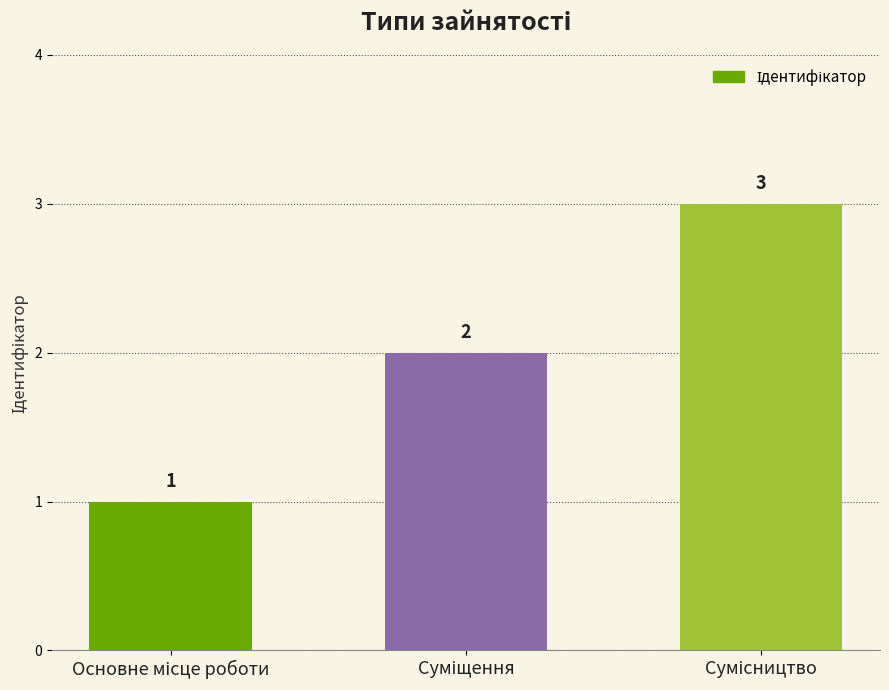

How many values are between 1 and 3?

3